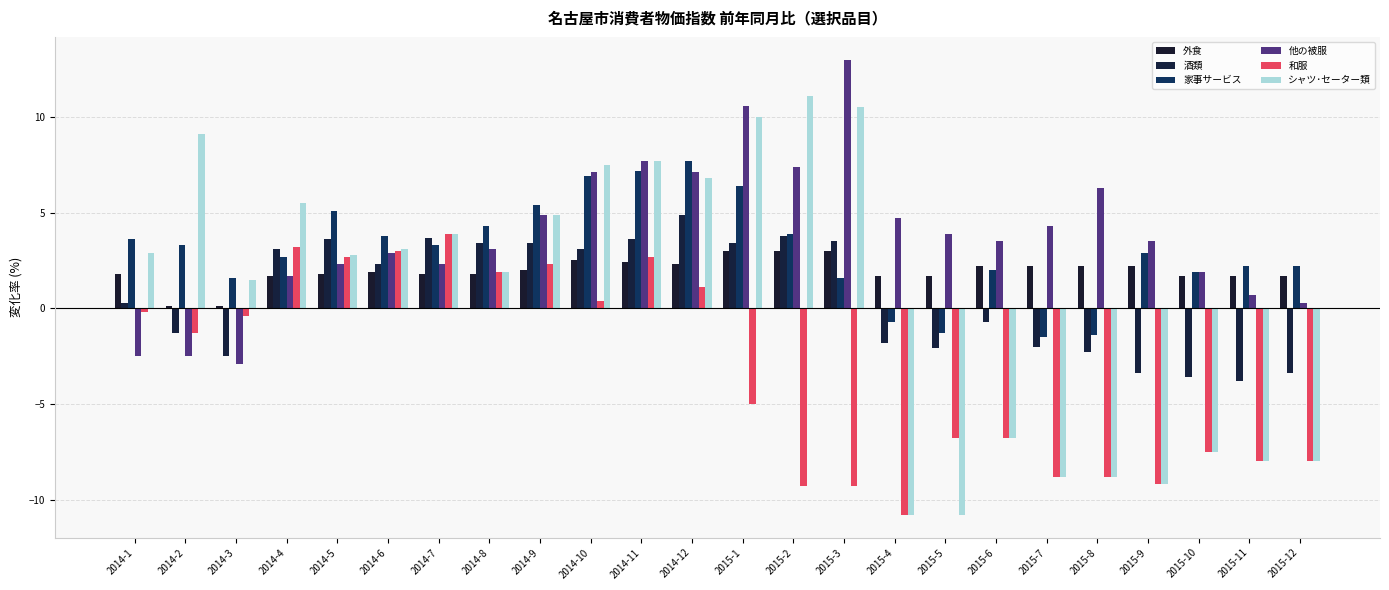

Is the value of 酒類 at 2014-6 greater than the value of 家事サービス at 2014-11?

No